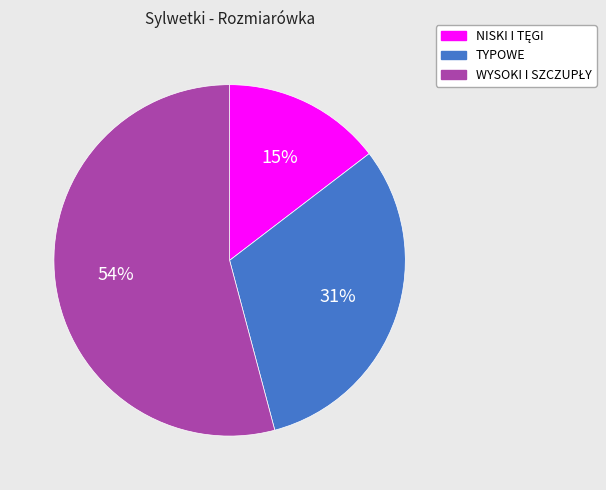

Is there any slice that represents more than half of the pie?

Yes